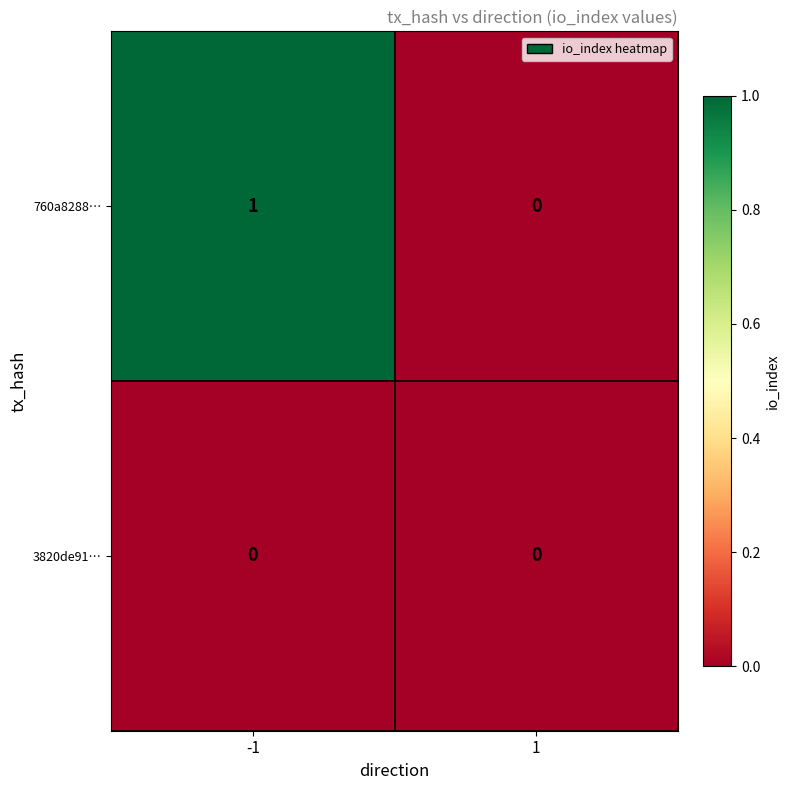

Is it true that 760a8288… equals 0 at 1?

True